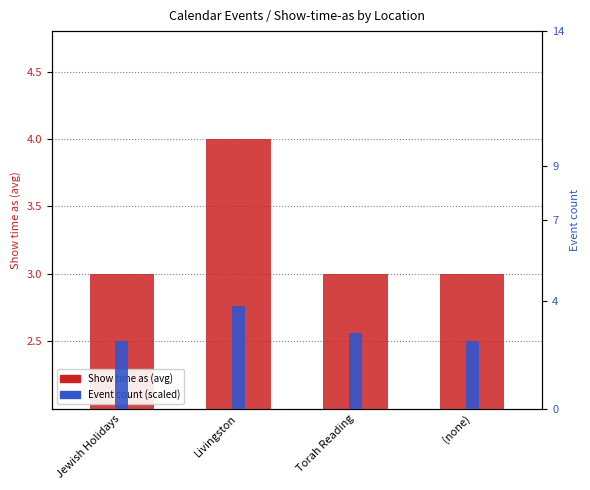

What is the total value across all series at Torah Reading?

5.8